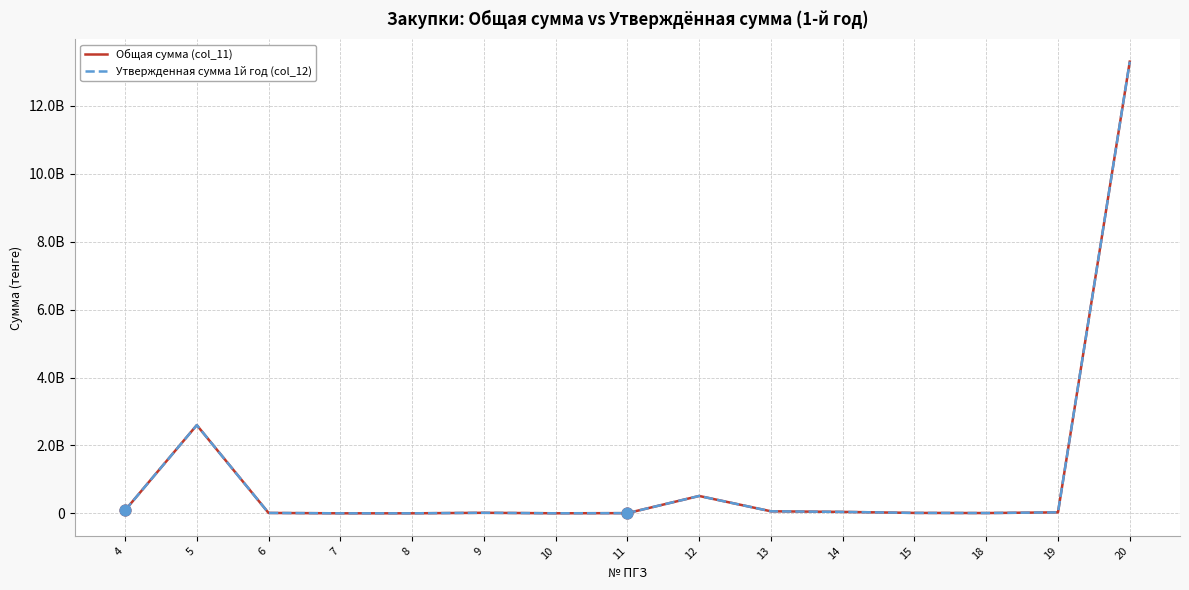

Is the value of Утвержденная сумма 1й год (col_12) at 9 greater than the value of Общая сумма (col_11) at 15?

Yes